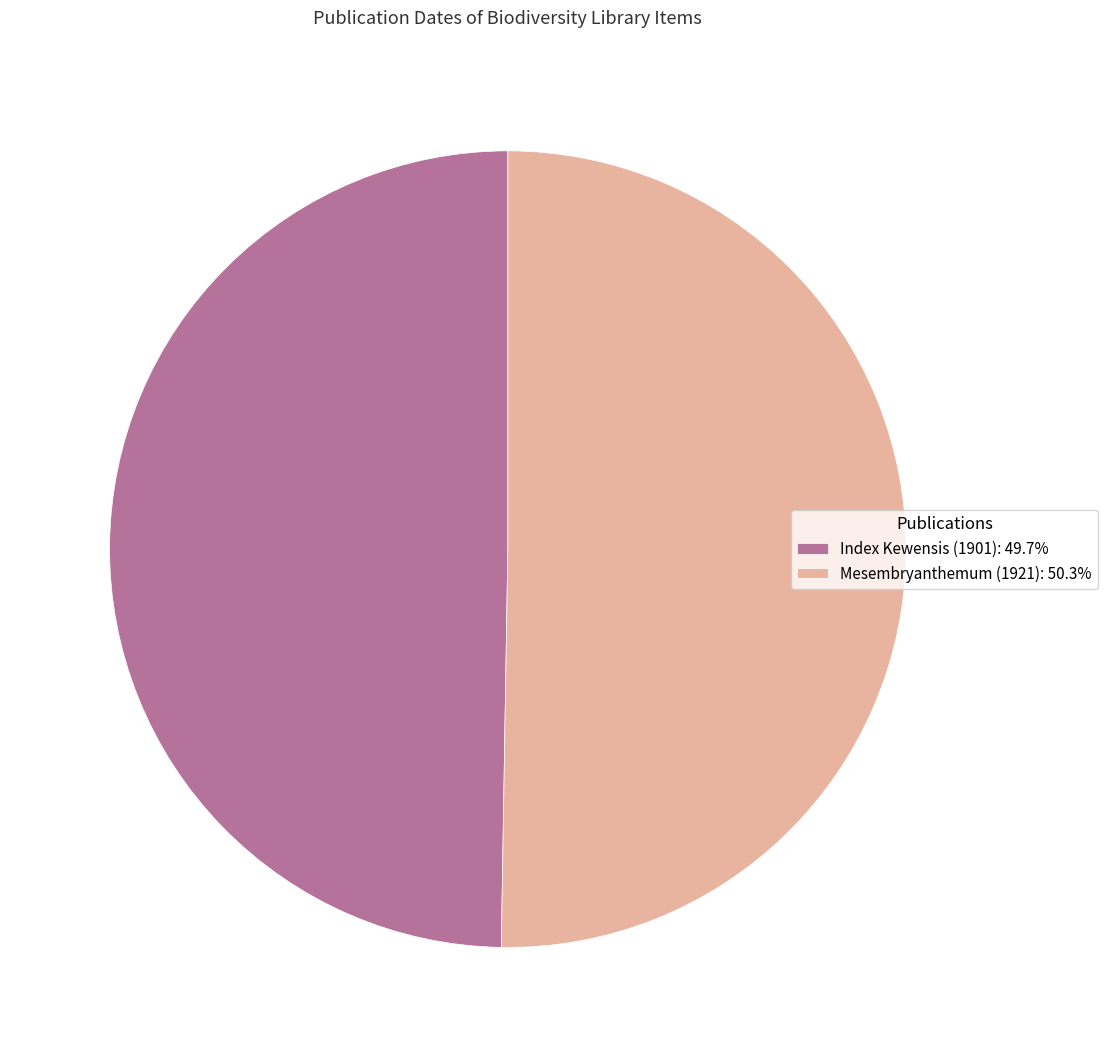

Do Index Kewensis (1901): 49.7% and Mesembryanthemum (1921): 50.3% together represent more than half of the pie?

Yes